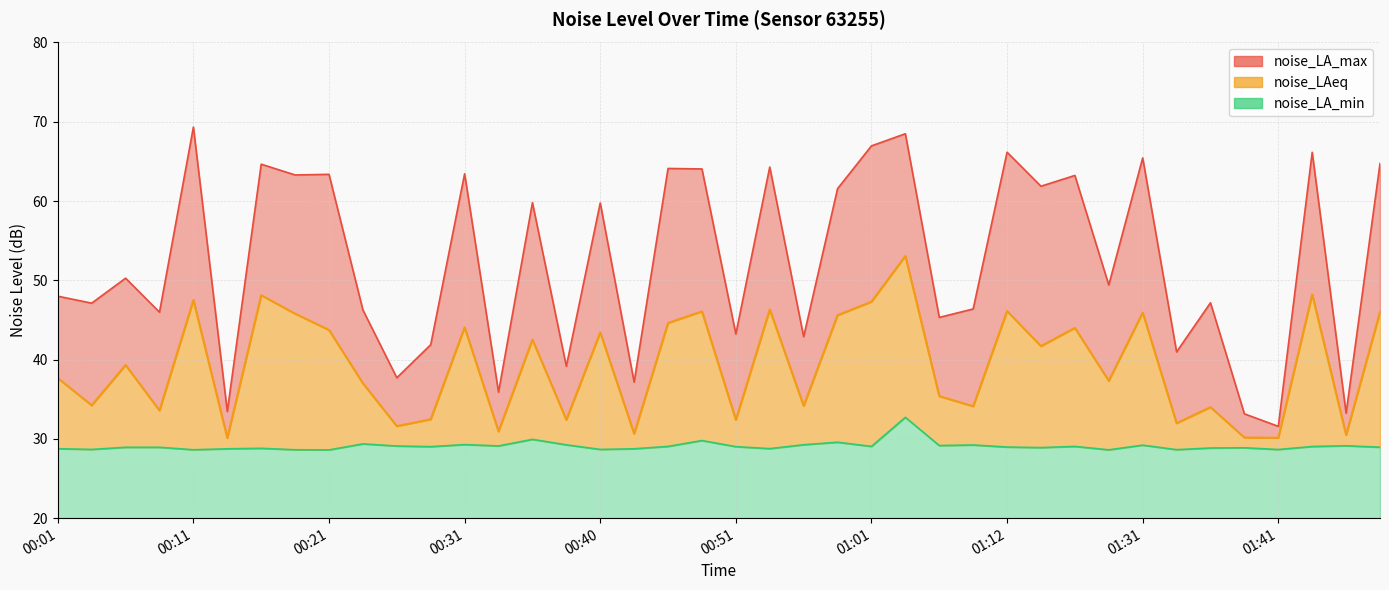

What is the average value of the noise_LA_min series?

29.1